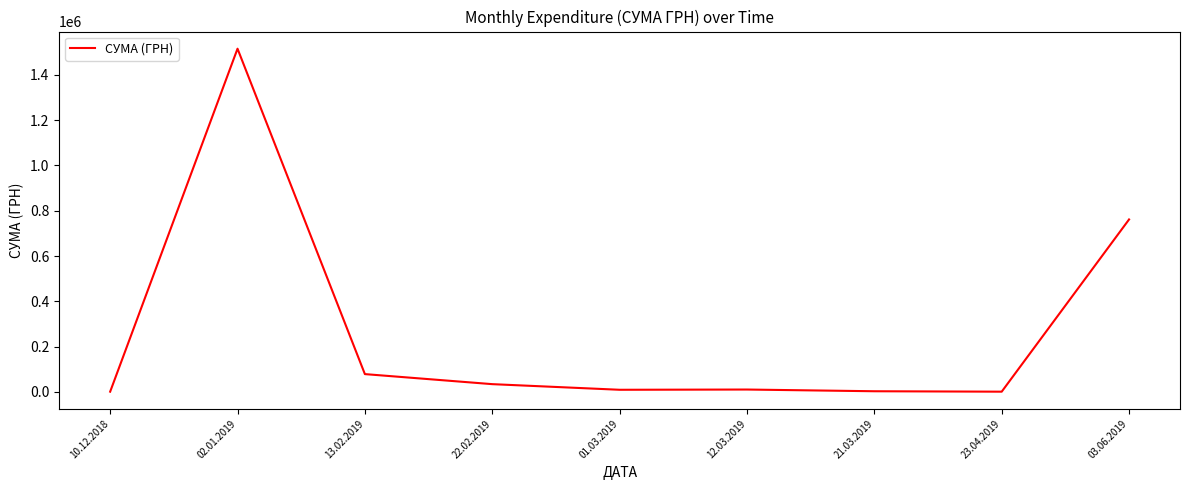

What is the difference between the maximum and minimum values?

1514958.4